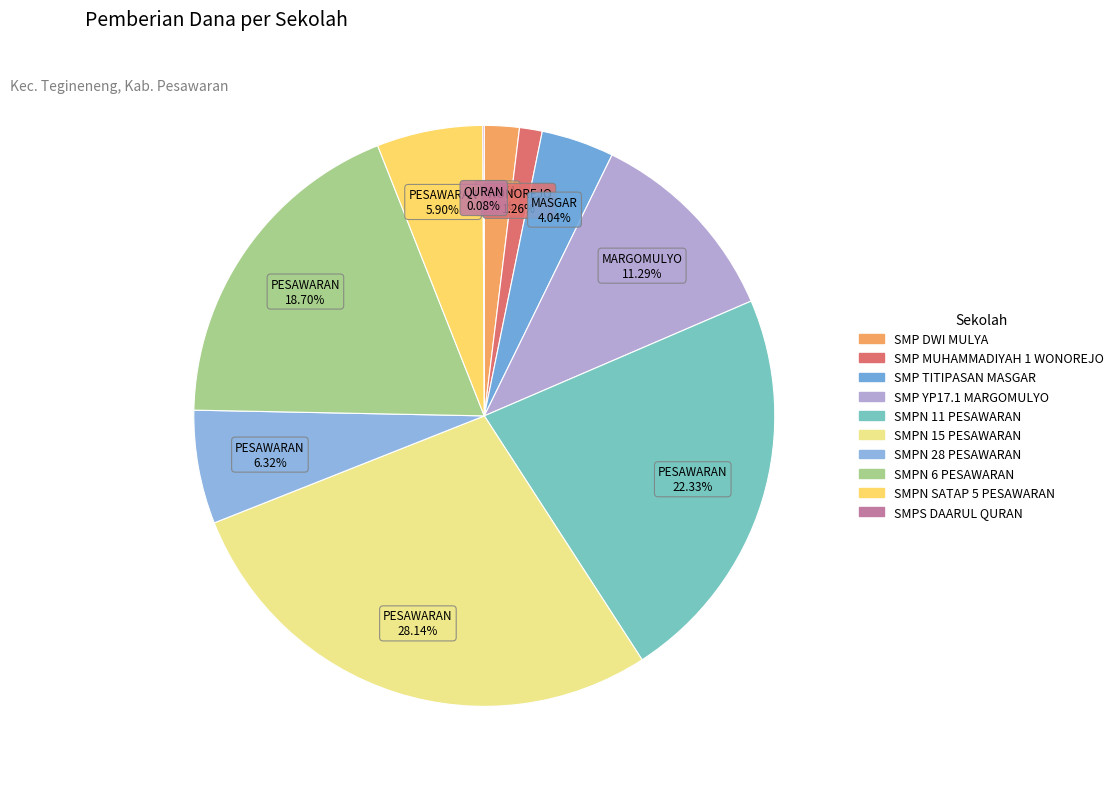

What is the largest slice in the pie chart?

SMPN 15 PESAWARAN